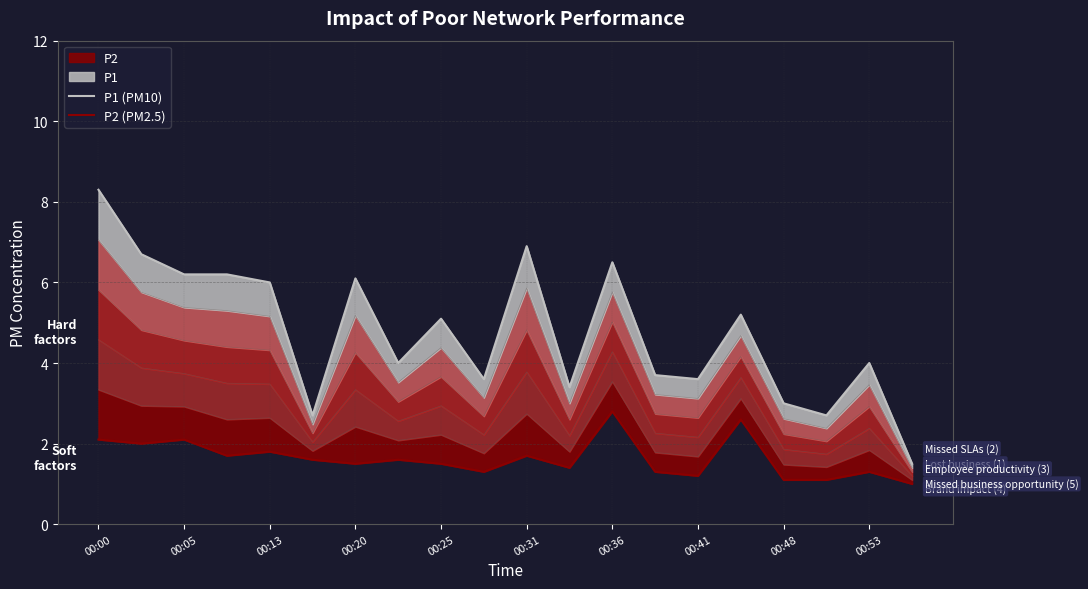

True or false: P2 (PM2.5) has a value of 0.5 at 00:48.

False